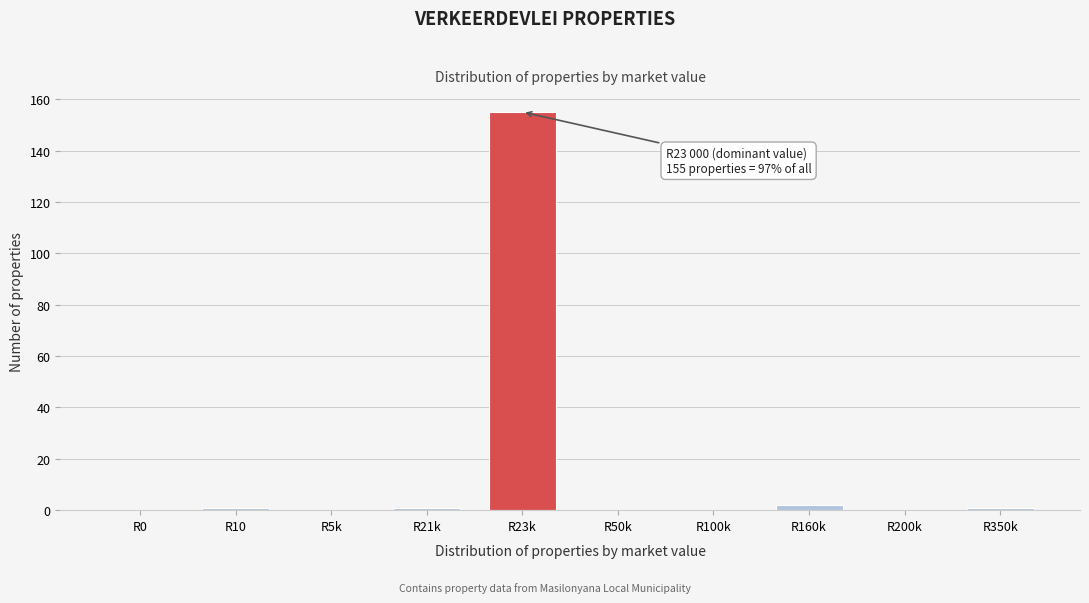

Reading left to right, list all the values displayed in this chart.

R0=0	R10=1	R5k=0	R21k=1	R23k=155	R50k=0	R100k=0	R160k=2	R200k=0	R350k=1